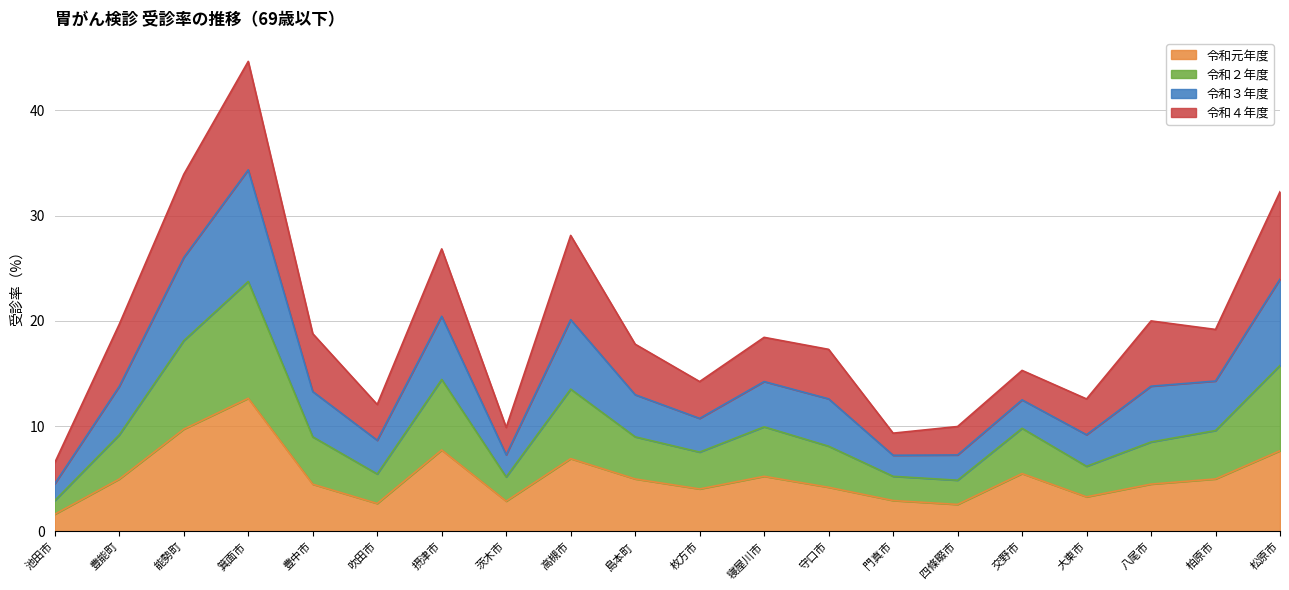

What is the maximum value for 令和元年度?

12.7